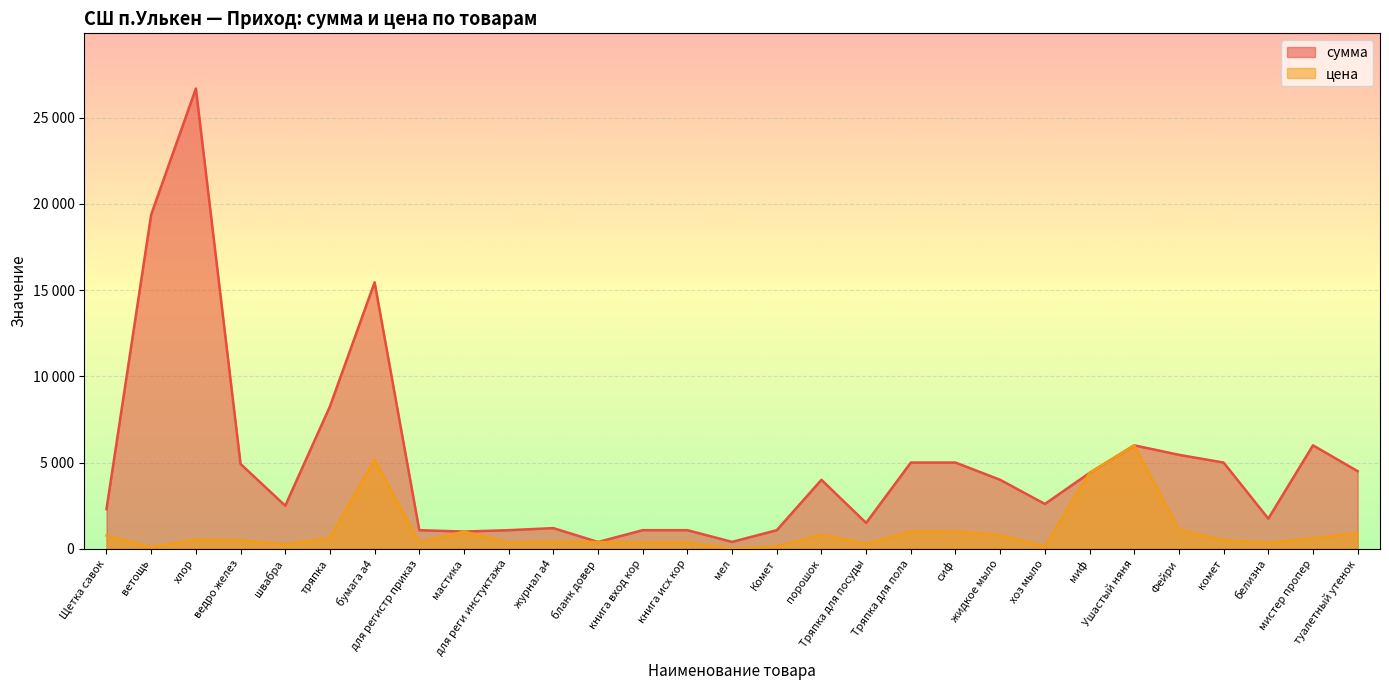

True or false: цена has a value of 369.4 at швабра.

False